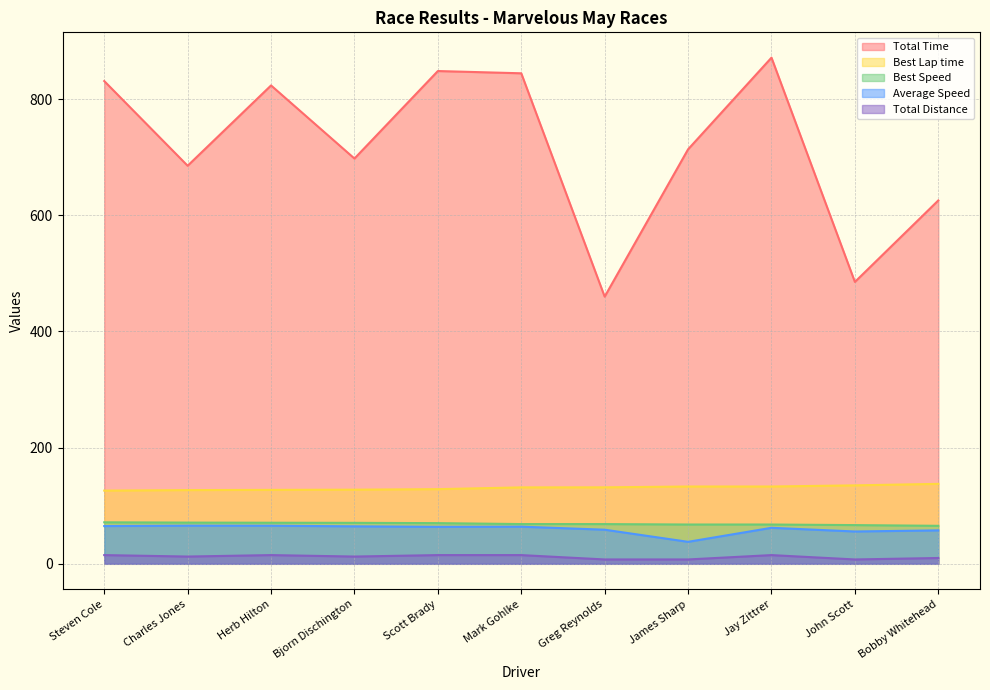

At how many categories does at least one series exceed 253?

11